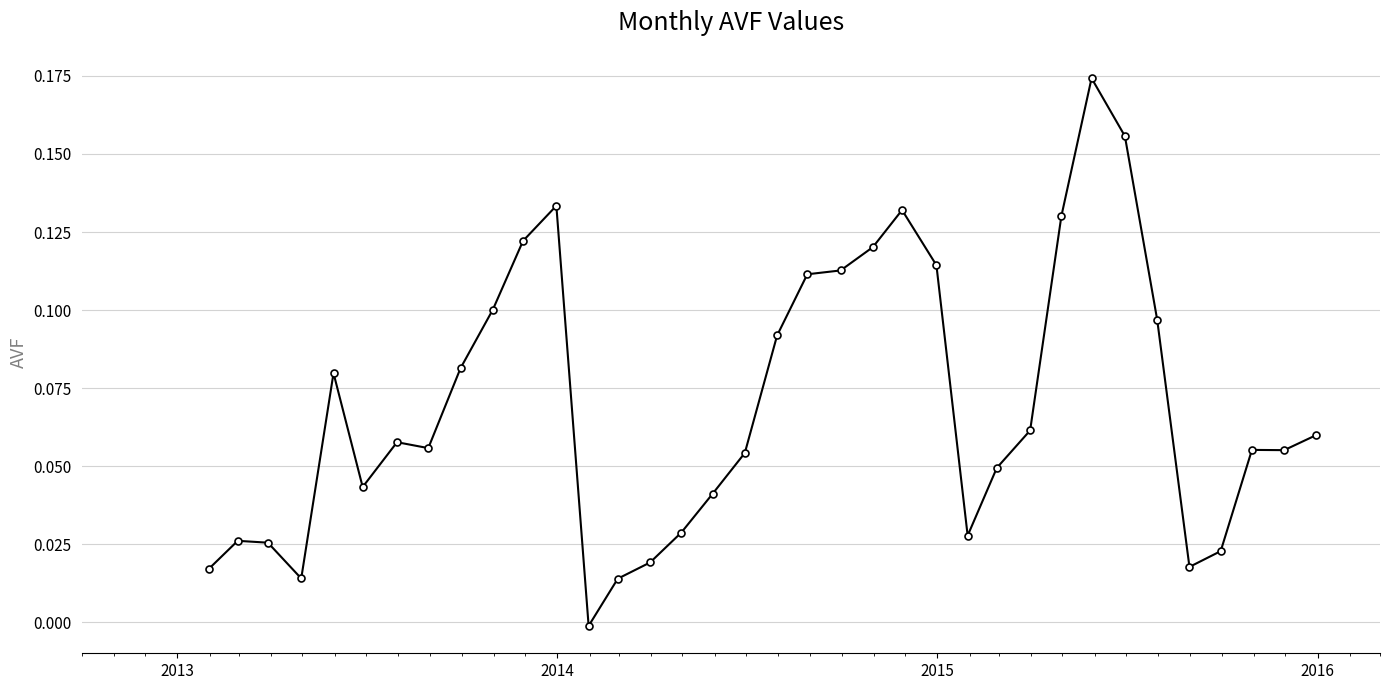

What is the sum of all values?

2.5